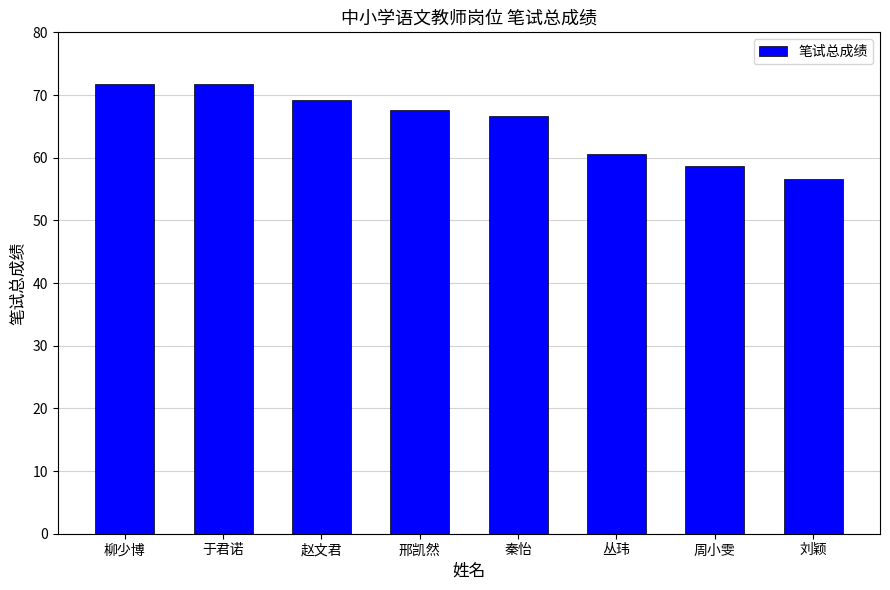

Which label corresponds to the smallest value in the chart?

刘颖